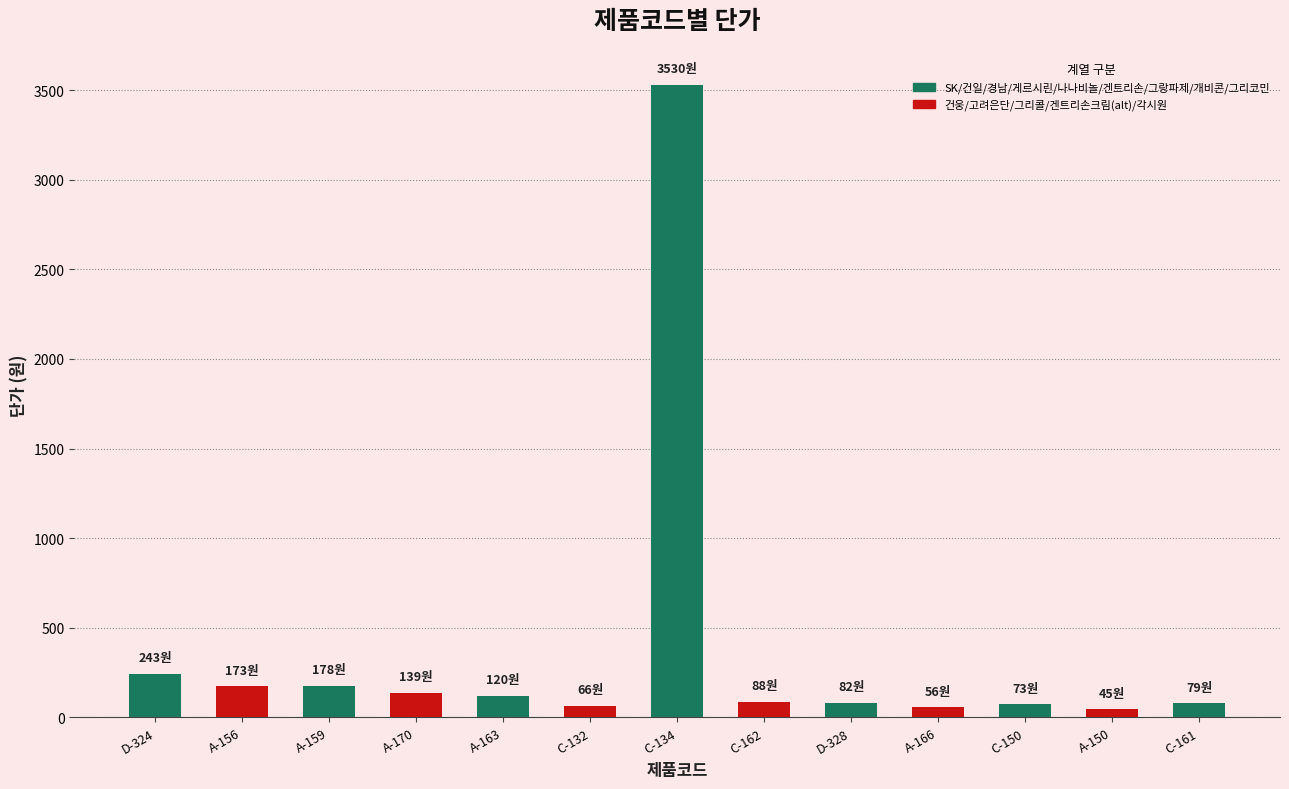

What is the label of the 11th bar from the left?

C-150